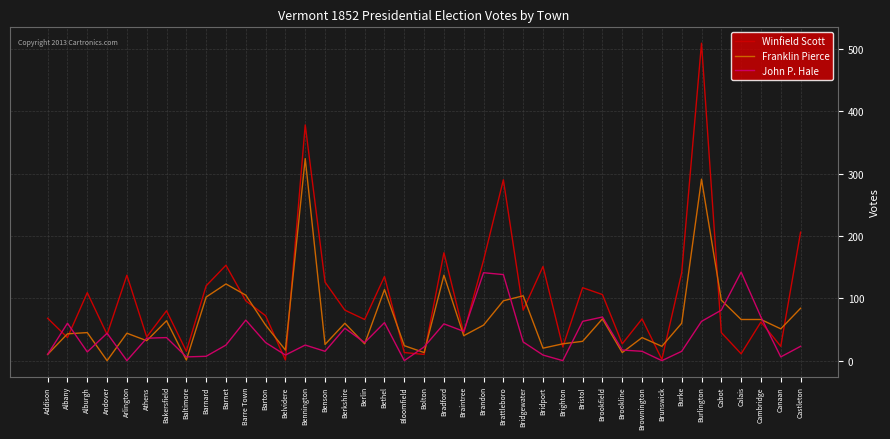

What is the sum of all Franklin Pierce values?

2598